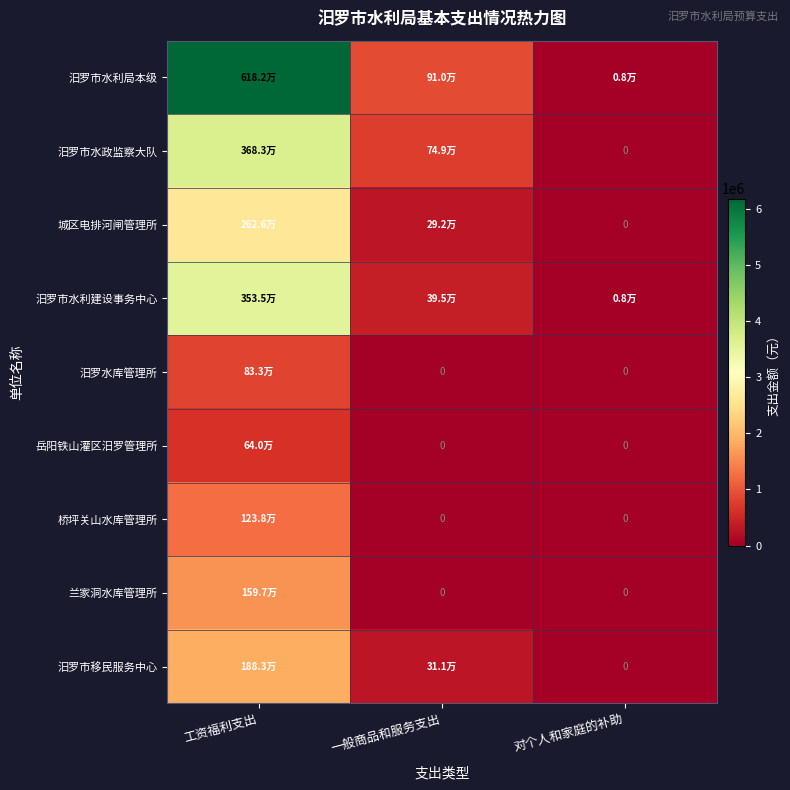

What is the difference between the maximum and minimum values in the 兰家洞水库管理所 series?

1597271.0